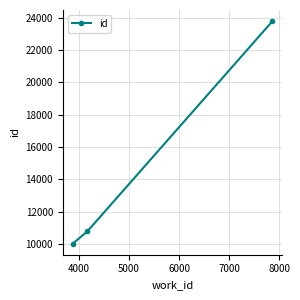

Reading left to right, transcribe all the data shown in this chart.

10042	10797	23778